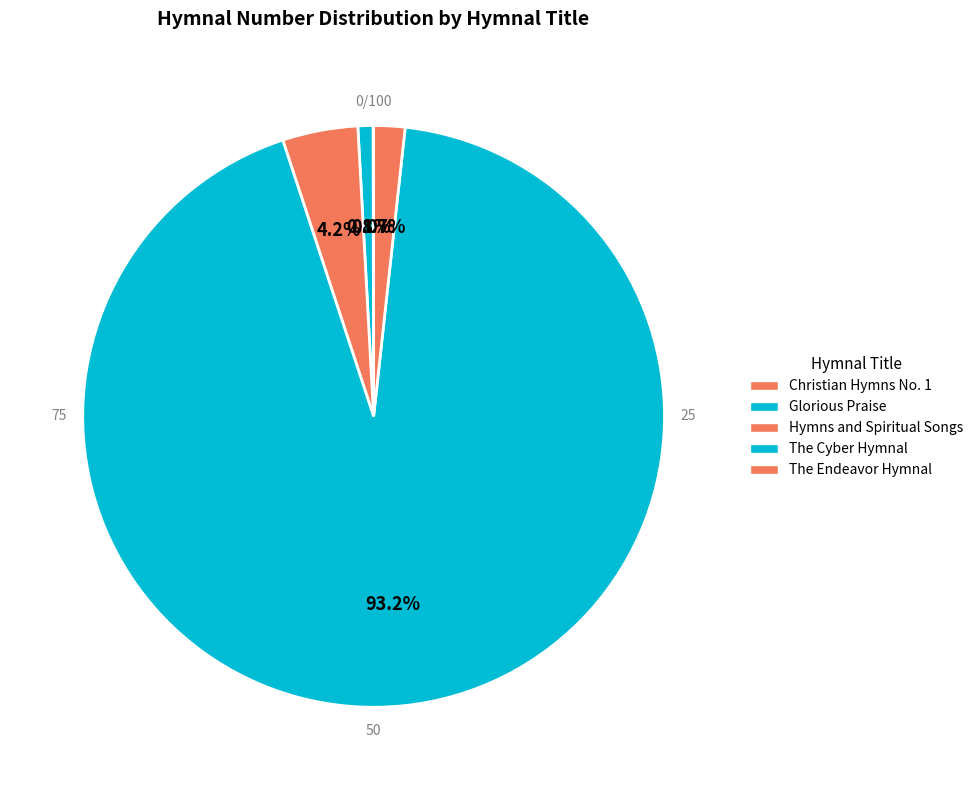

How many slices are in this pie chart?

5